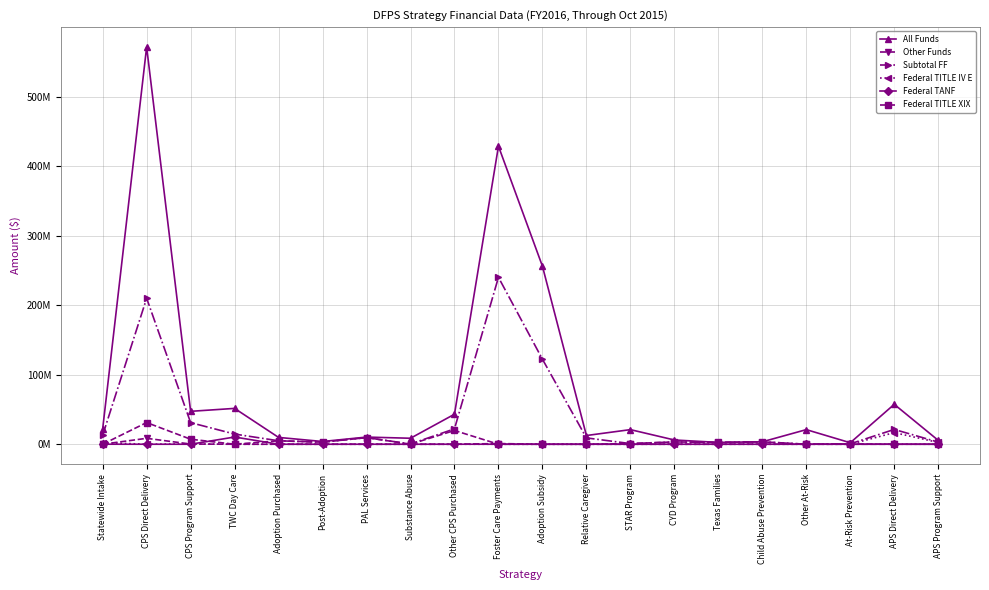

True or false: Subtotal FF has more than 1 points higher than both neighbors.

True